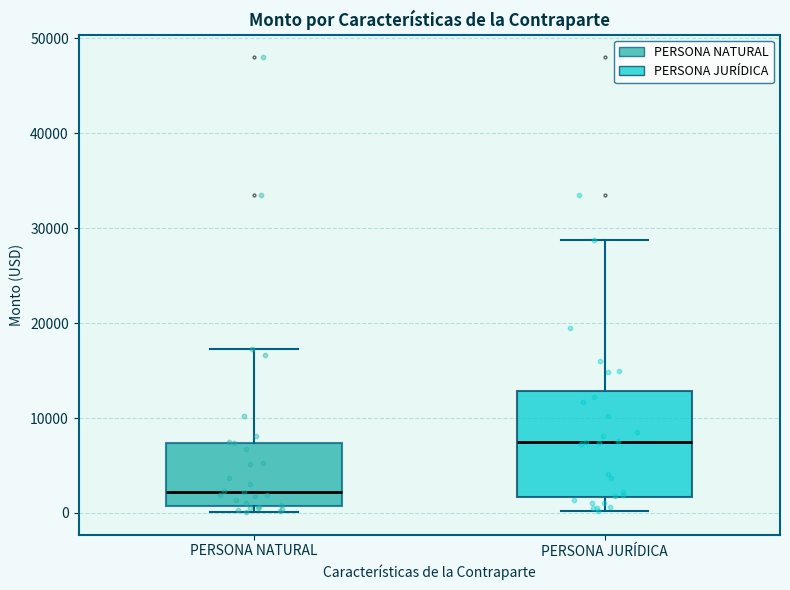

Reading left to right, read every box against the y-axis: the position of its median line, the range the box covers, and the ends of its whiskers. The values are not printed on the chart, so give them approximately, as read against the axis.

PERSONA NATURAL: median 2000, box 1000 to 7000, whiskers 0 to 17000
PERSONA JURÍDICA: median 7000, box 2000 to 13000, whiskers 0 to 29000